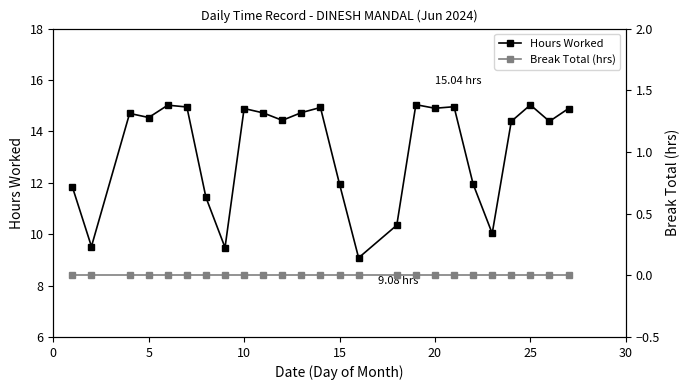

True or false: Hours Worked and Break Total (hrs) cross at least once.

False